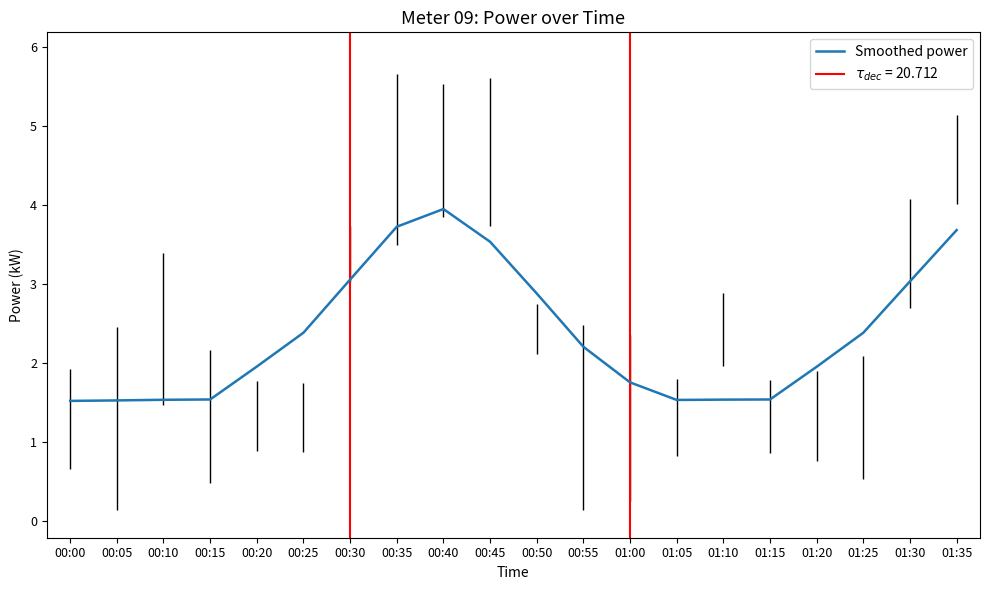

What is the value of the 3rd point from the left?

1.5